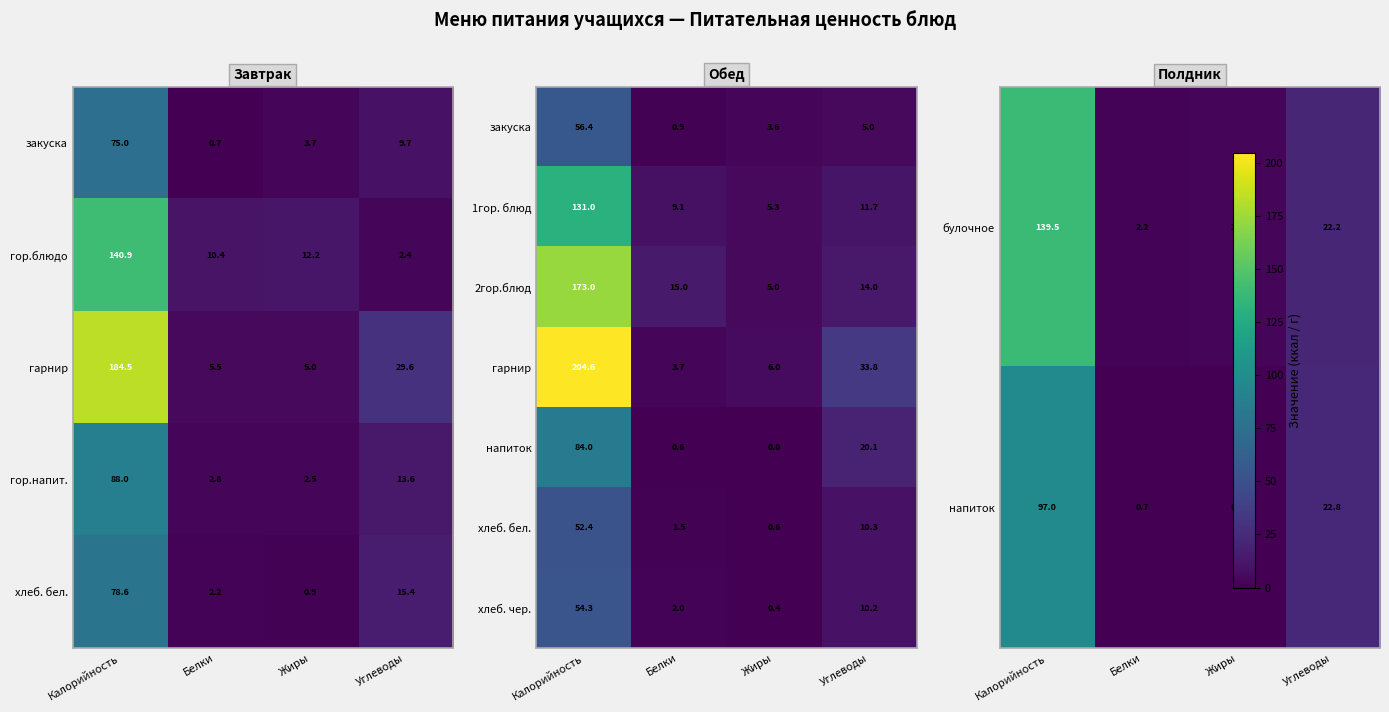

The value of 2гор.блюд at Белки is 15.0. True or false?

True